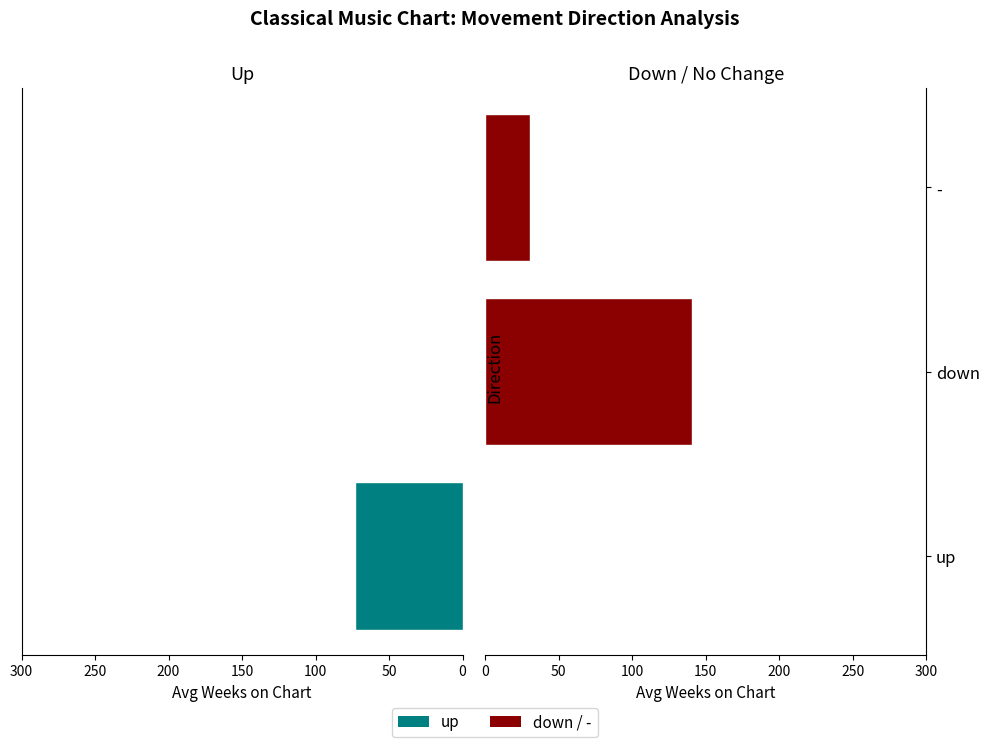

Which series has the widest spread of values?

down/neutral